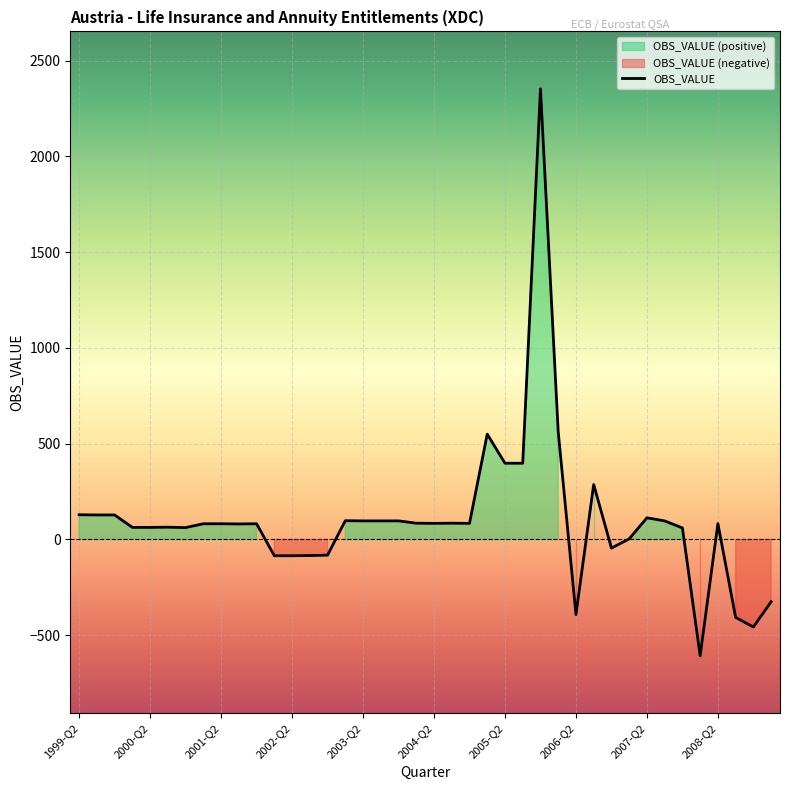

What is the smallest value displayed?

-607